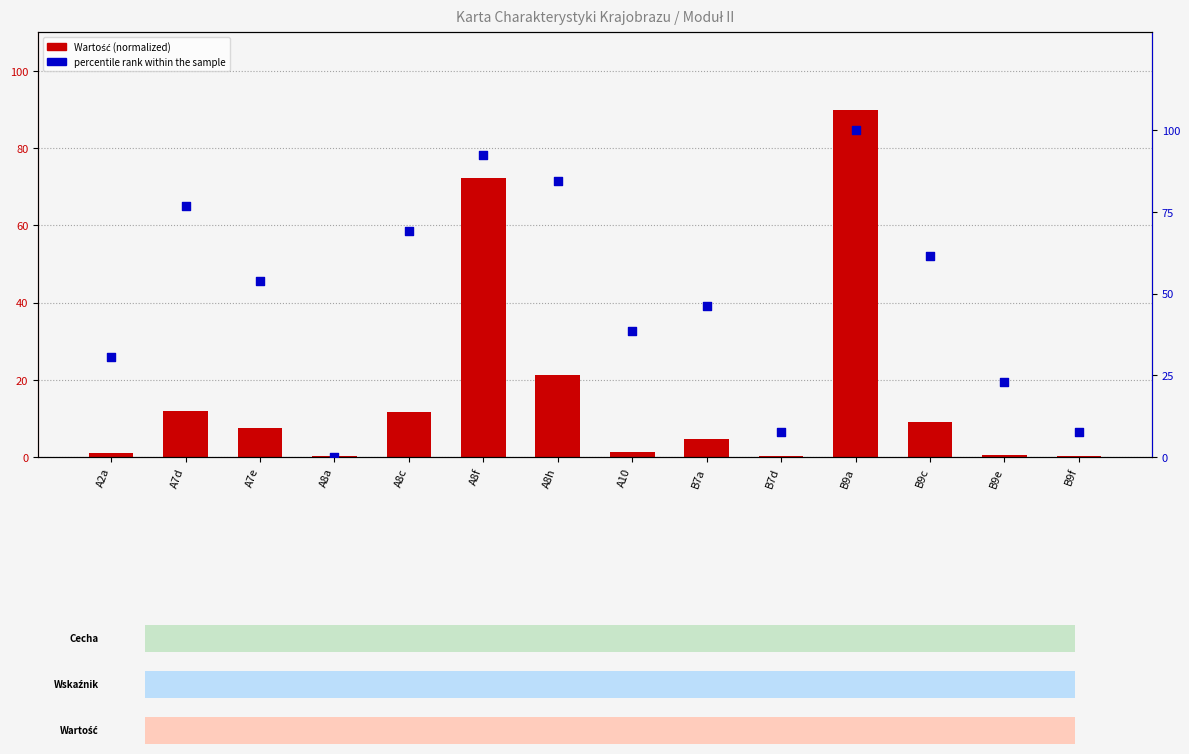

At which category is the sum across all series the highest?

B9a